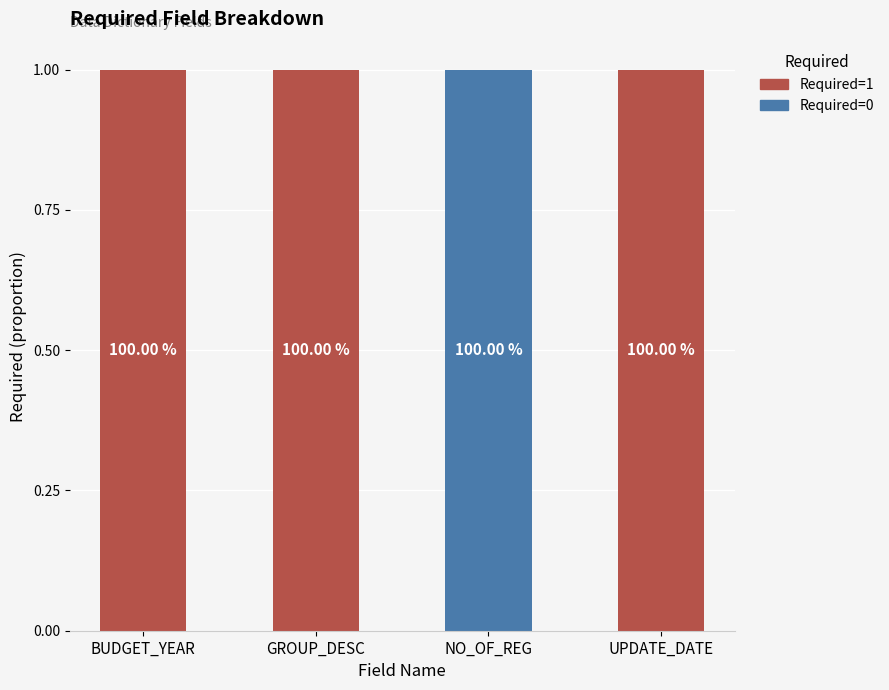

Are the bars horizontal?

No